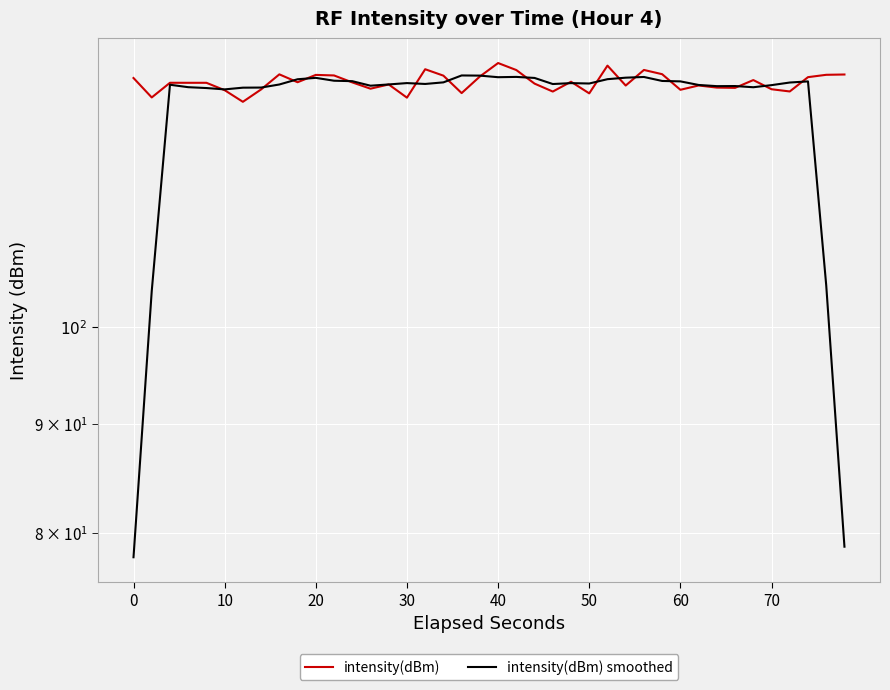

How many intersections are there between intensity(dBm) and intensity(dBm) smoothed?

18